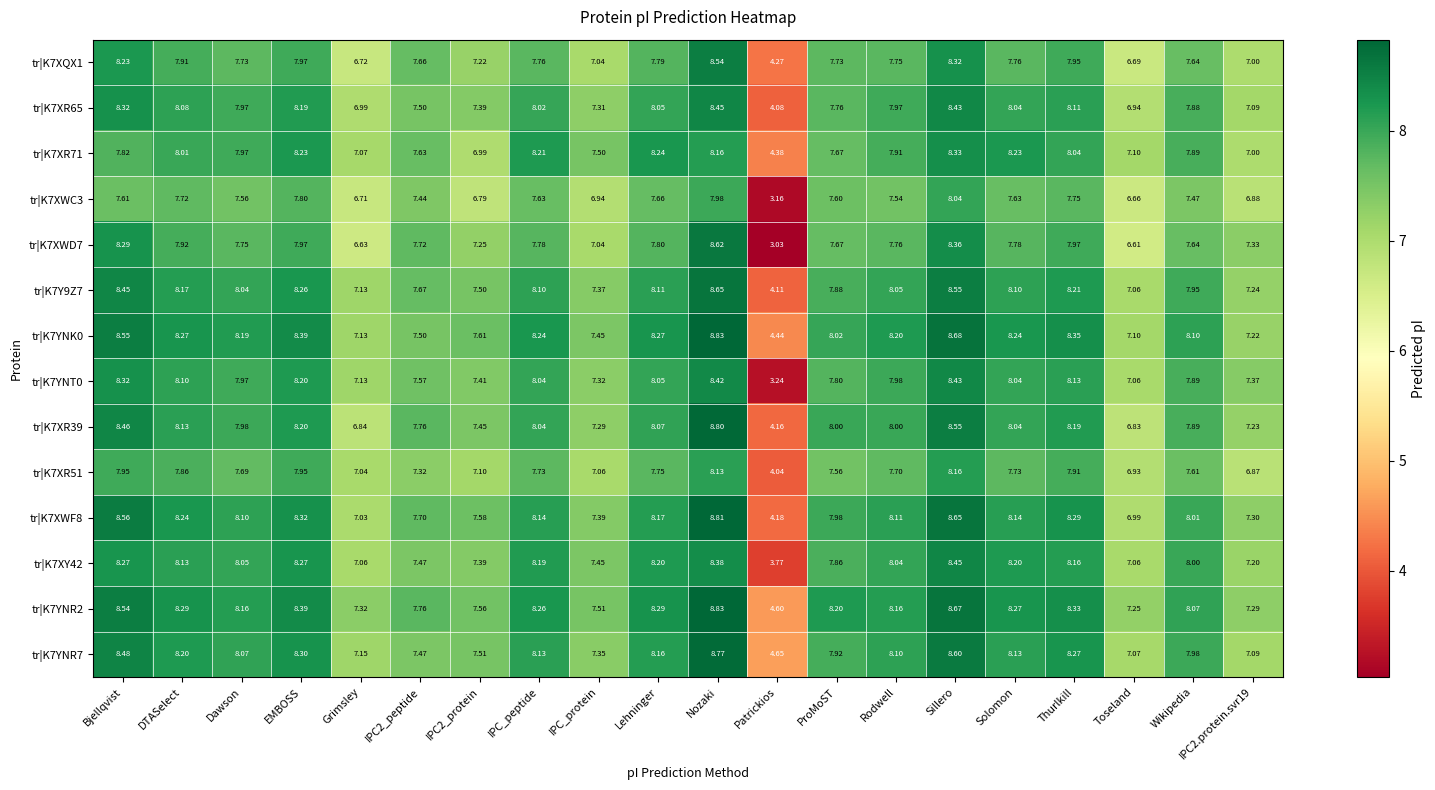

At which category does the chart reach its minimum across all series?

Patrickios